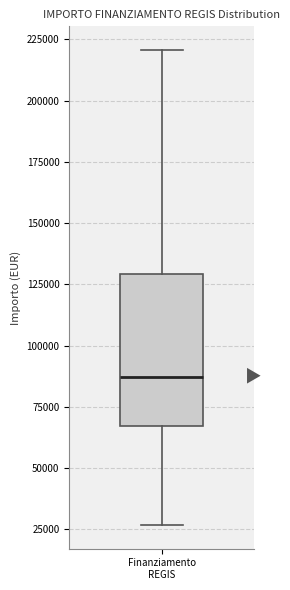

Read this box plot against the y-axis: the position of the median line, the range covered by the box, and the ends of both whiskers. The values are not printed on the chart, so give them approximately, as read against the axis.

median 85000, box 65000 to 130000, whiskers 25000 to 220000